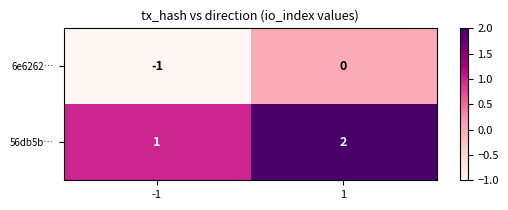

Reading right to left, extract all data points from this chart.

6e6262…: 1=0	-1=-1
56db5b…: 1=2	-1=1